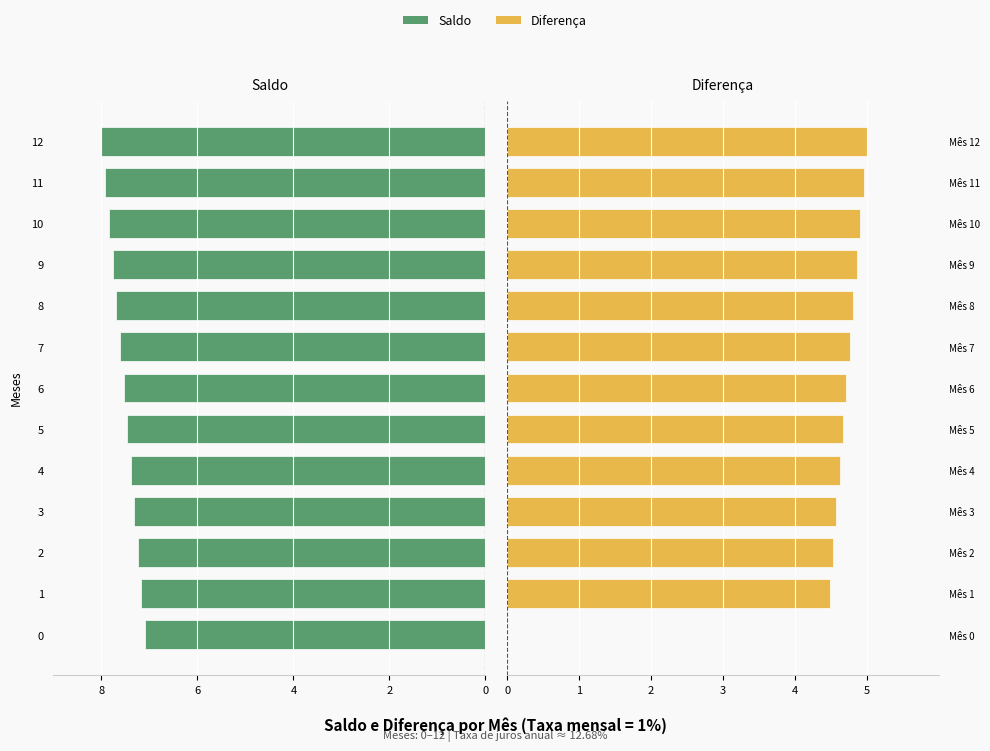

Count the number of data series in this chart.

2